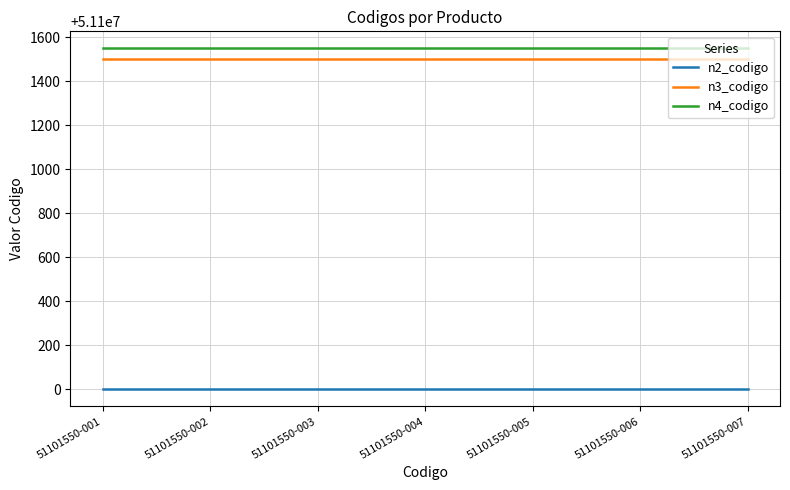

The value of n3_codigo at 51101550-003 is 51101500. True or false?

True